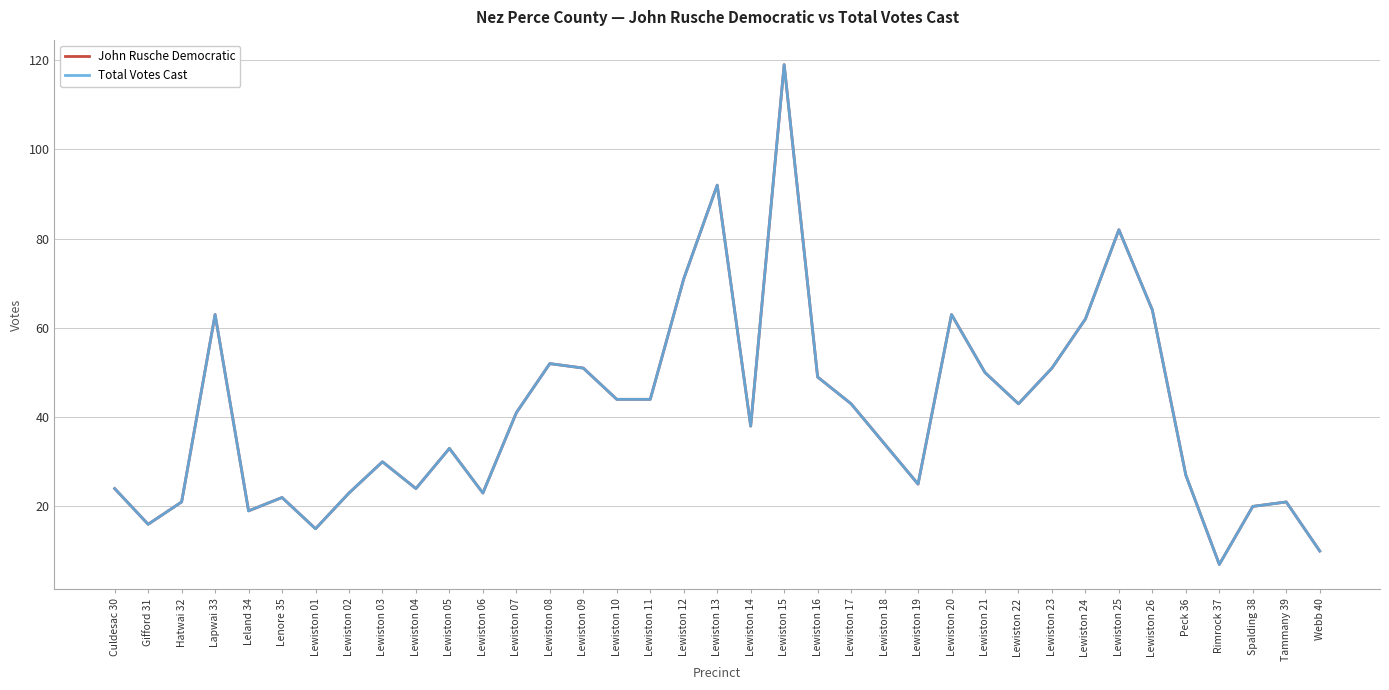

In John Rusche Democratic, how many points are higher than both neighbors (excluding endpoints)?

10